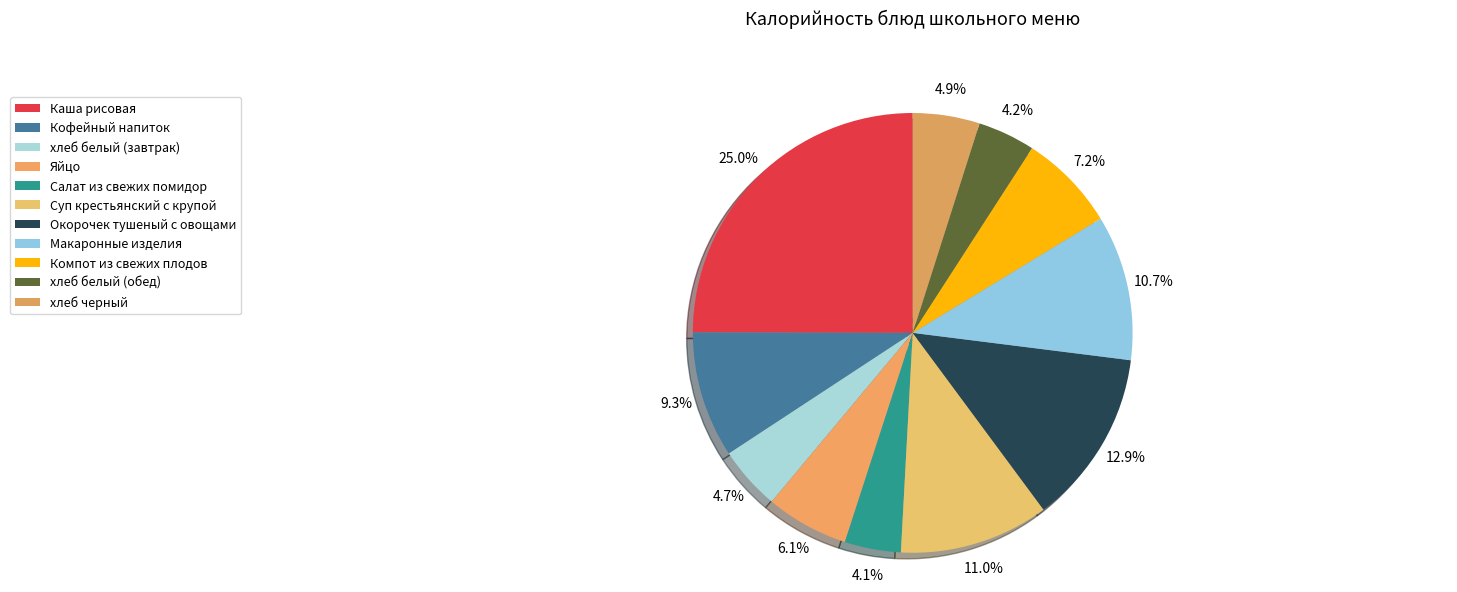

Does any single category account for the majority?

No